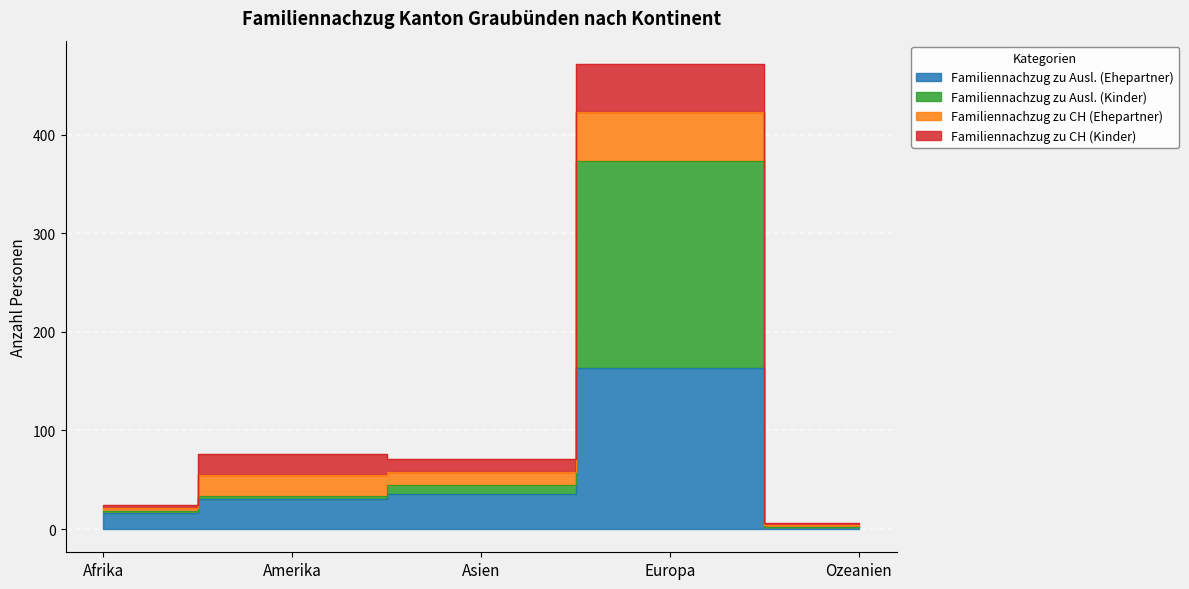

True or false: Familiennachzug zu Ausl. (Kinder) and Familiennachzug zu Ausl. (Ehepartner) intersect in this chart.

False